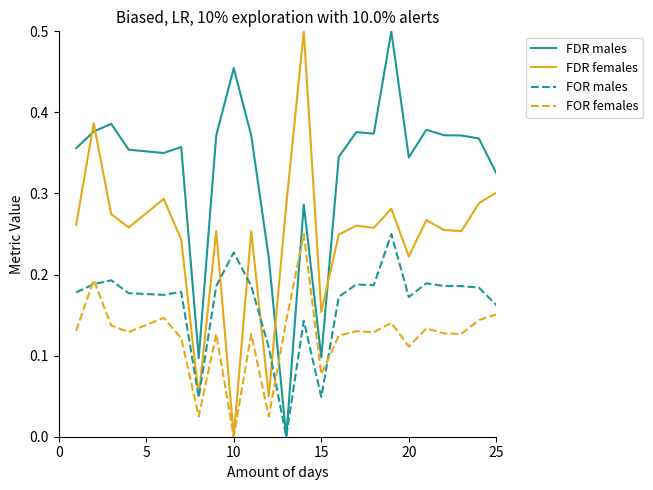

Rank the series by their average value, from lowest to highest.

FOR females, FOR males, FDR females, FDR males